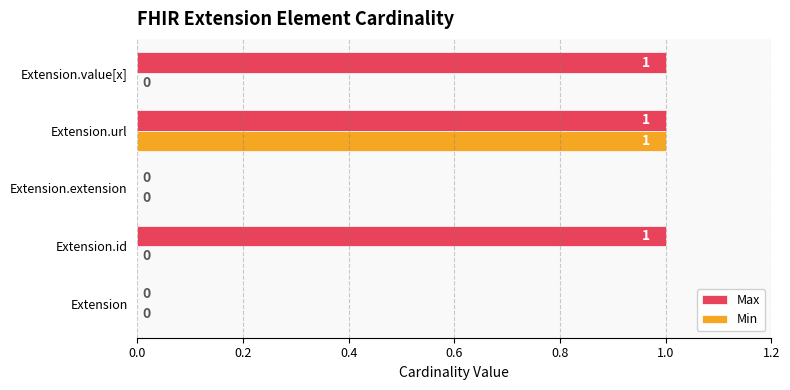

Count the Min values in the range 0 to 1.

5